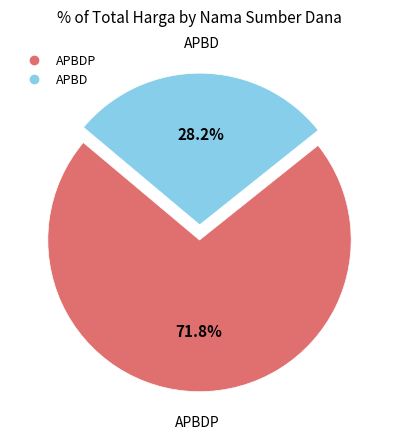

Does any single category account for the majority?

Yes